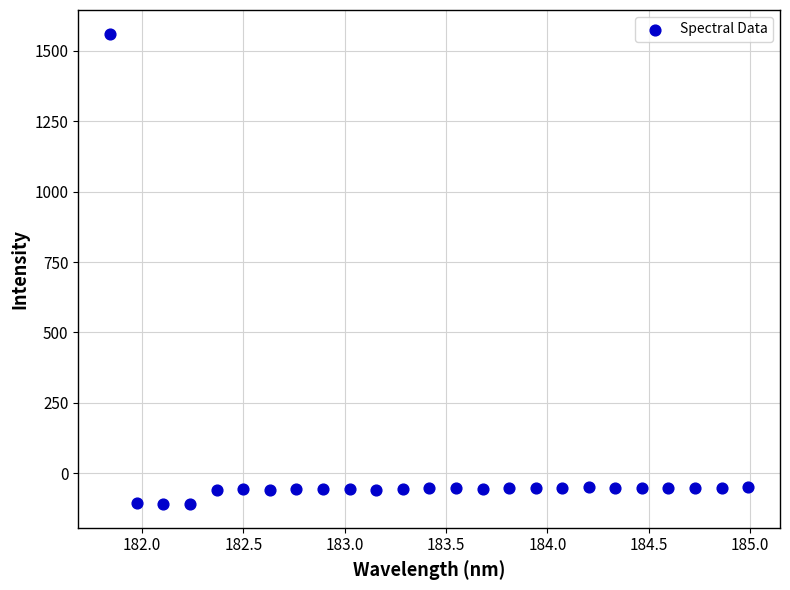

What is the range of X values (max minus min)?

3.1